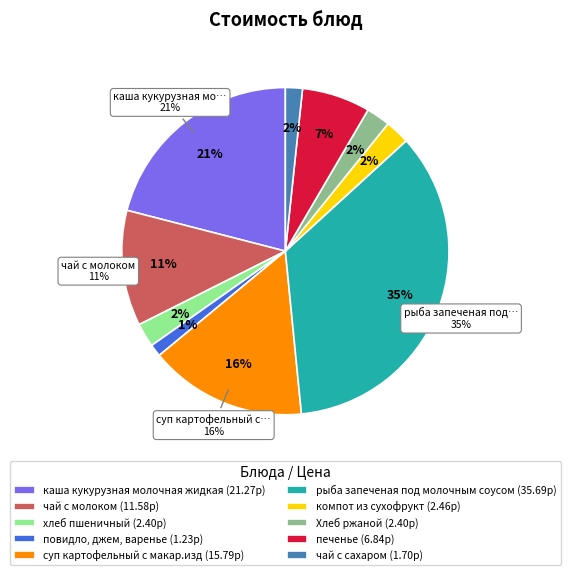

Which slice is the largest?

рыба запеченая под молочным соусом